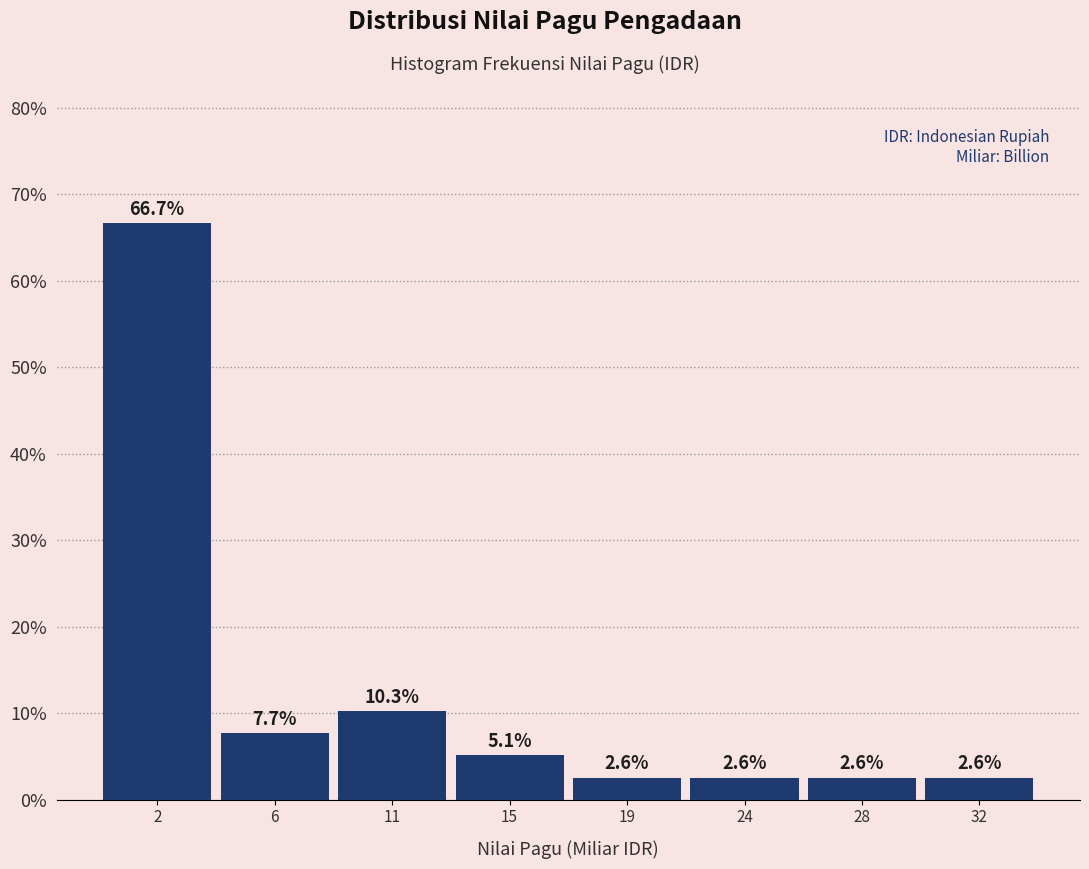

Reading left to right, transcribe all the data shown in this chart.

66.7	7.7	10.3	5.1	2.6	2.6	2.6	2.6